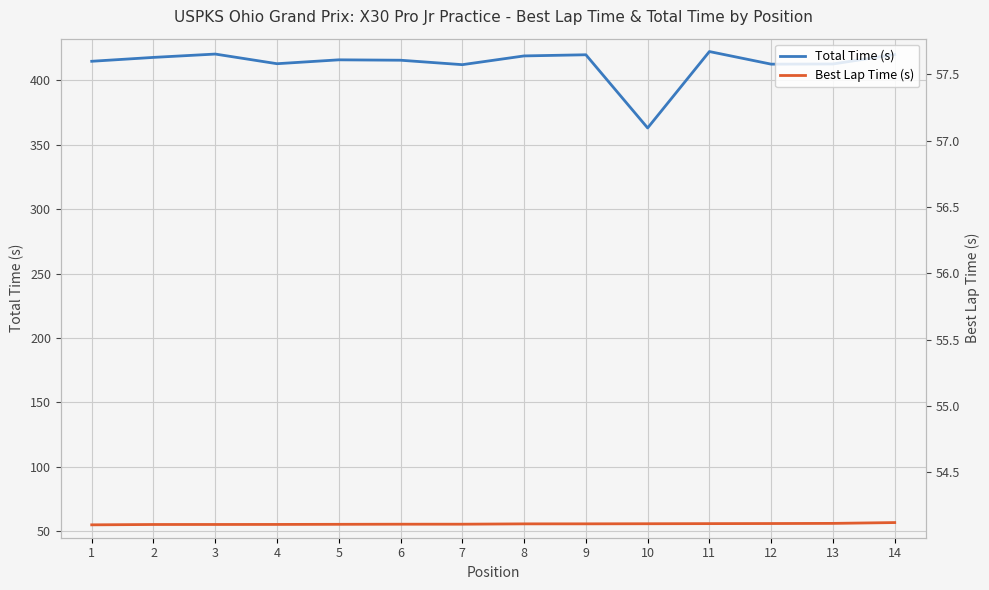

How many data points in Total Time (s) are above 415?

8